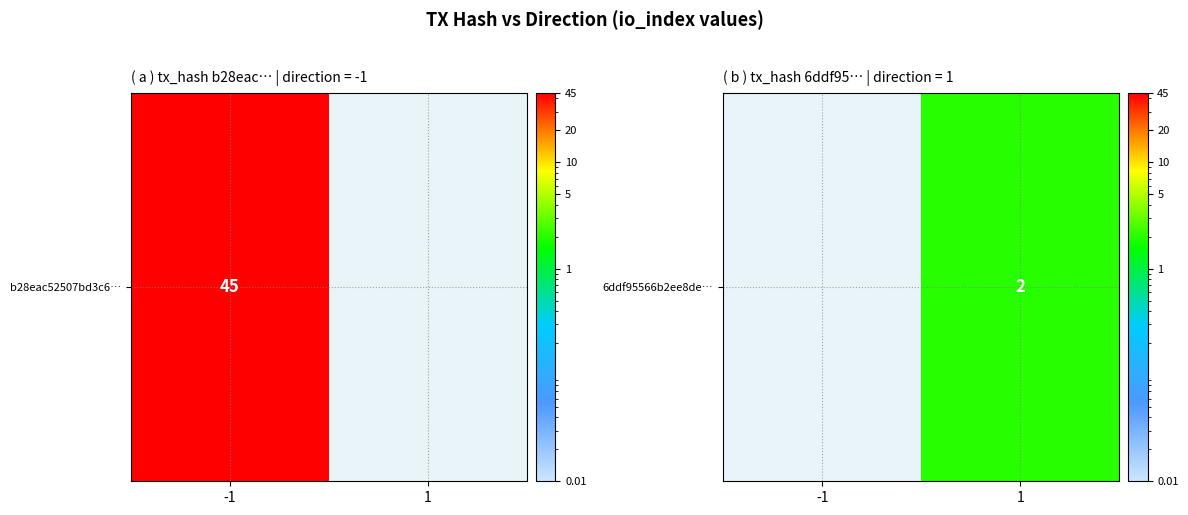

Between 1 and -1, which is larger?

1